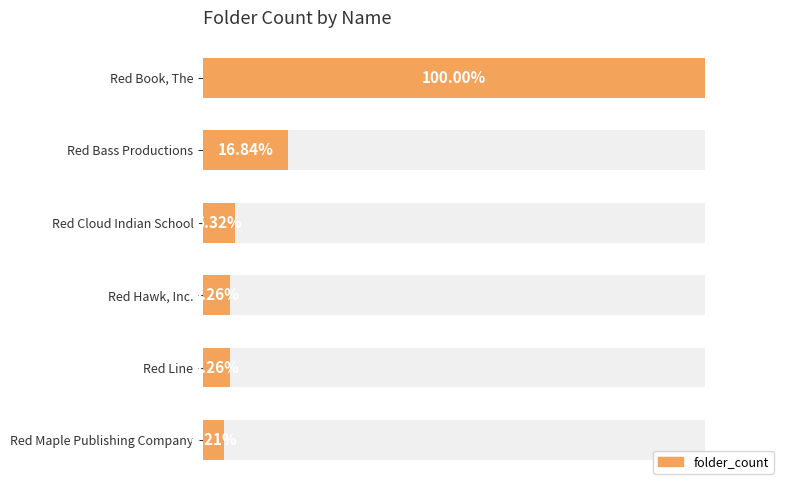

What is the difference between the maximum and minimum values?

91